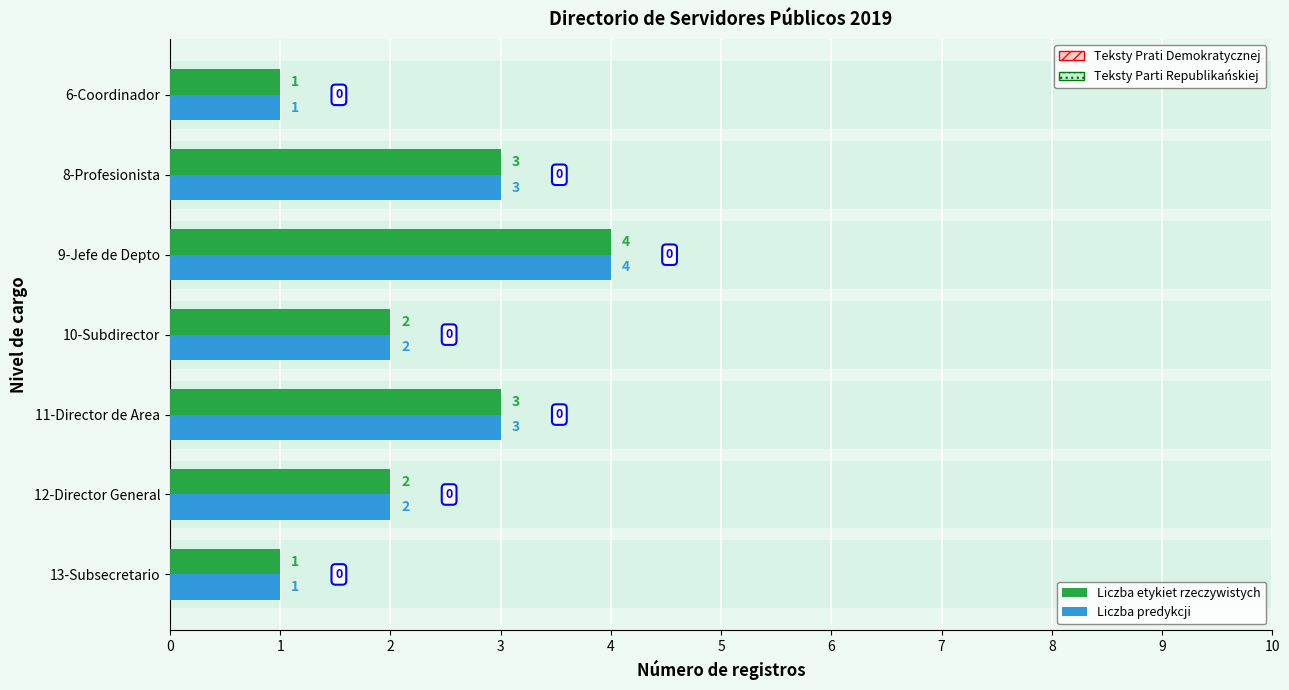

The Liczba etykiet rzeczywistych series shows 3 at 10-Subdirector. True or false?

False